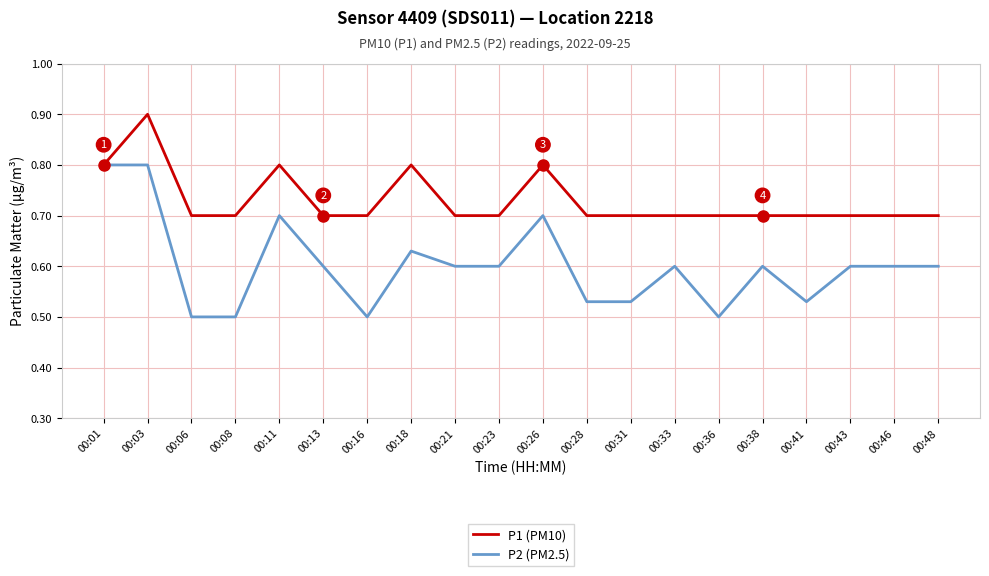

What is the total value across all series at 00:36?

1.2